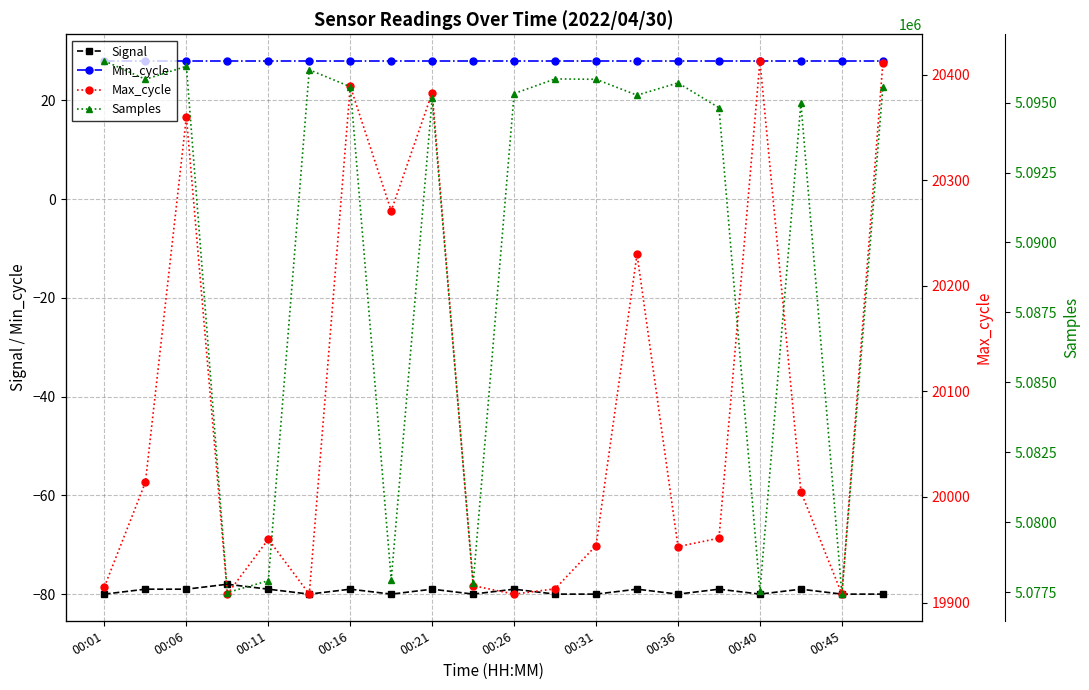

True or false: Min_cycle has a value of 16 at 00:26.

False